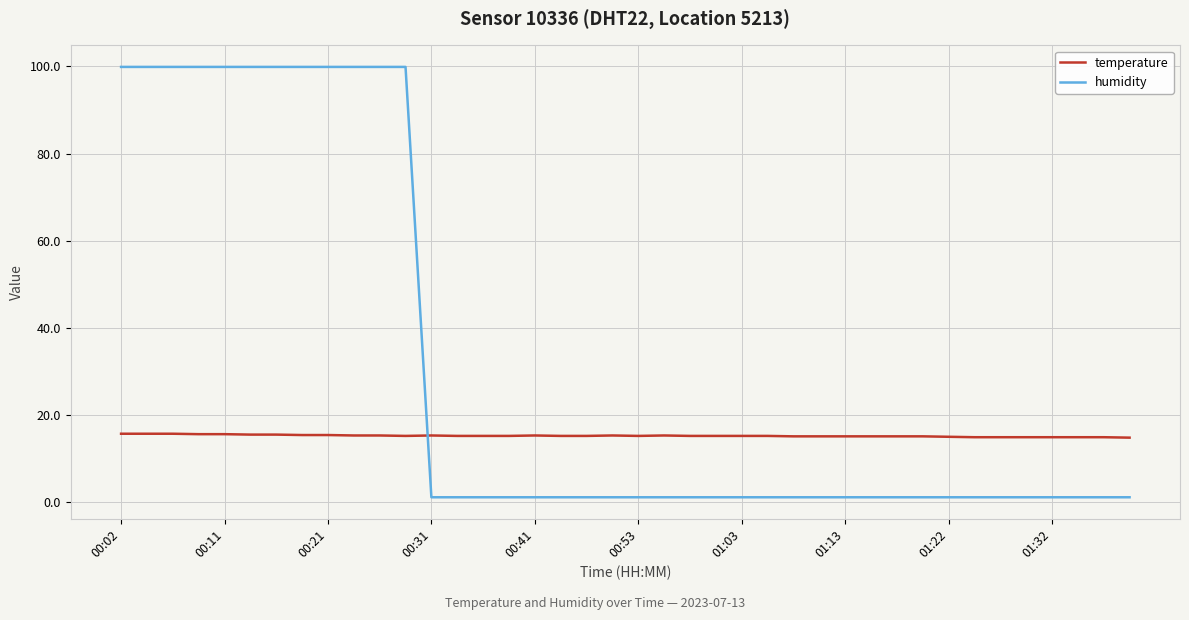

What is the highest value of the temperature series?

15.6